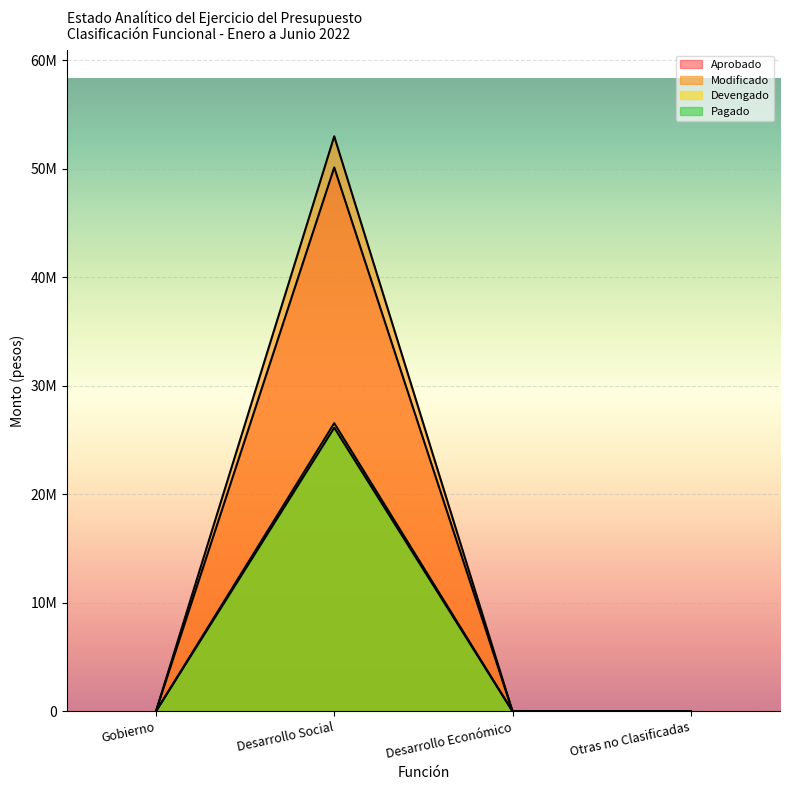

Rank the categories by Pagado value from highest to lowest.

Desarrollo Social, Gobierno, Desarrollo Económico, Otras no Clasificadas